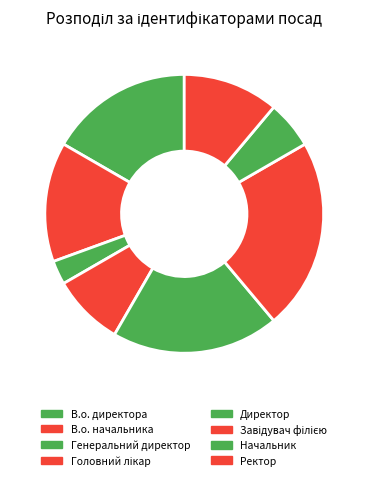

Approximately how many times larger is the value at Головний лікар compared to Завідувач філією?

0.4